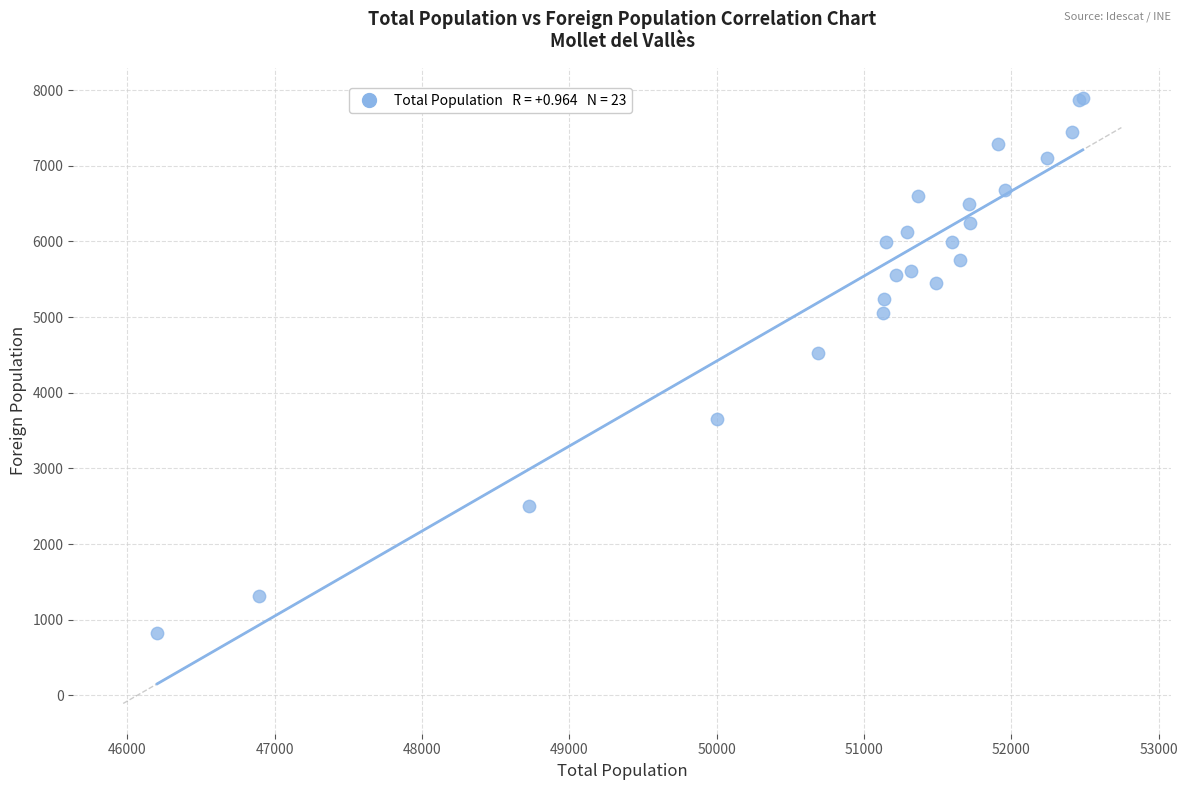

What Y value in the scatter plot is closest to 4357?

4532